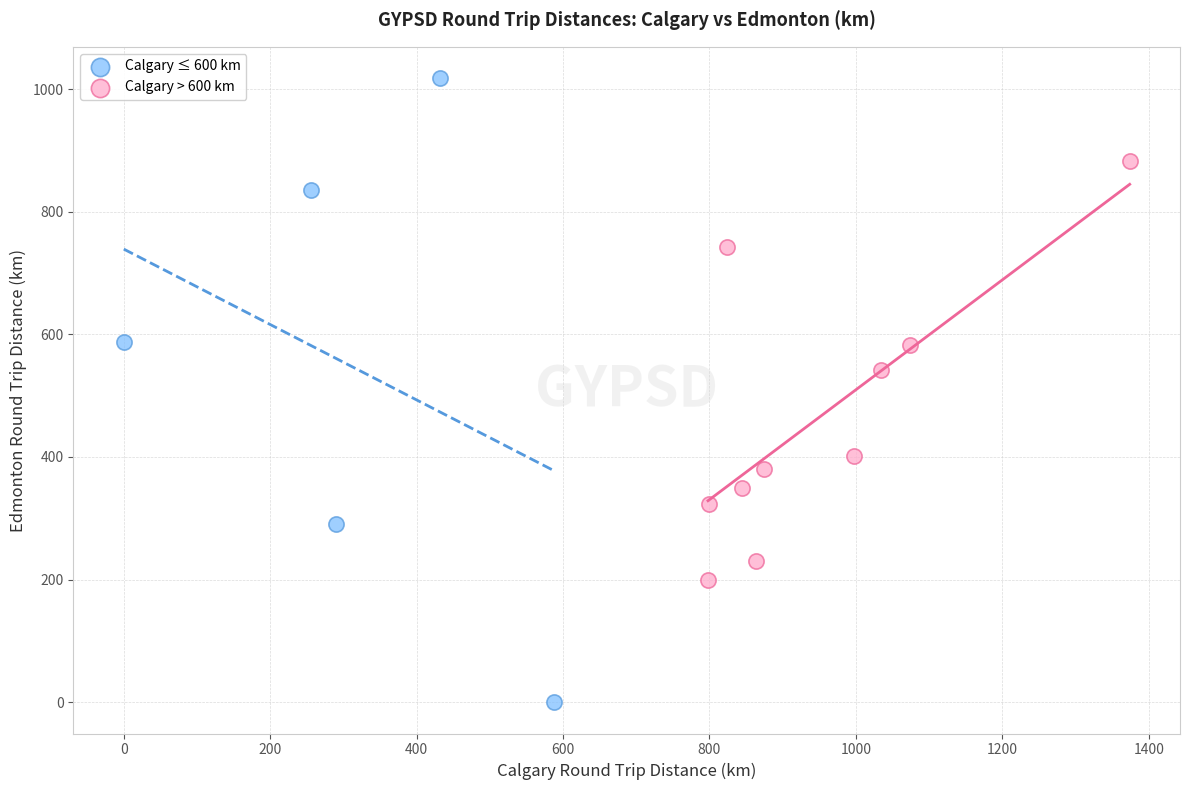

Which series contains the lowest Y value?

Calgary ≤ 600 km